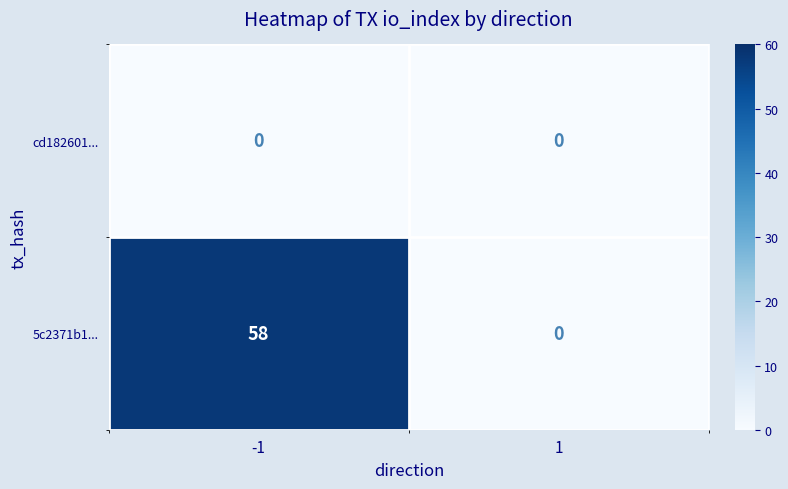

At which category does the chart reach its peak across all series?

-1